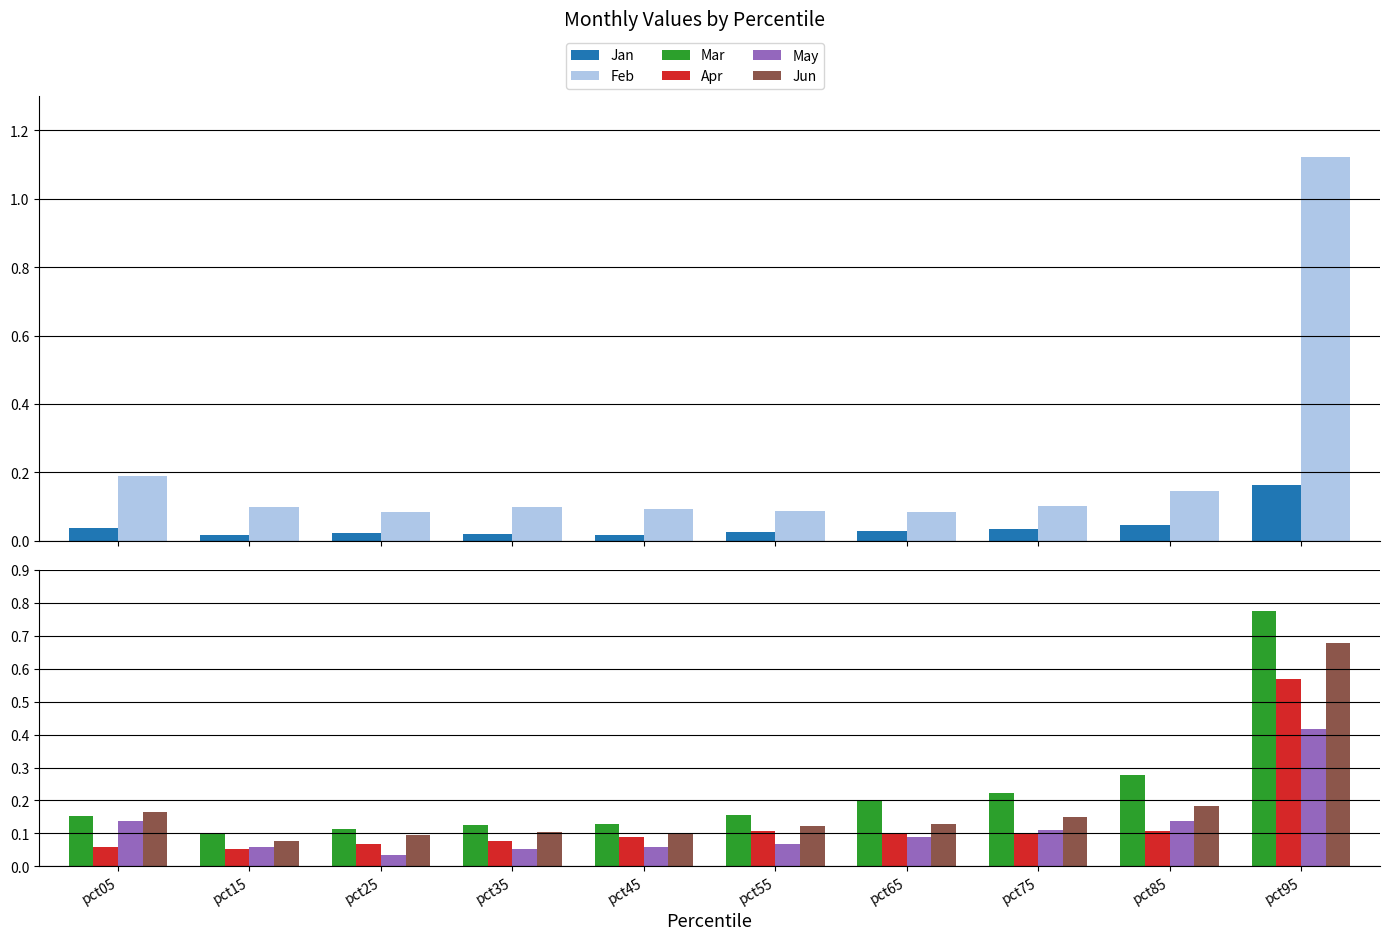

What is the difference between the second highest and minimum values in the Mar series?

0.2